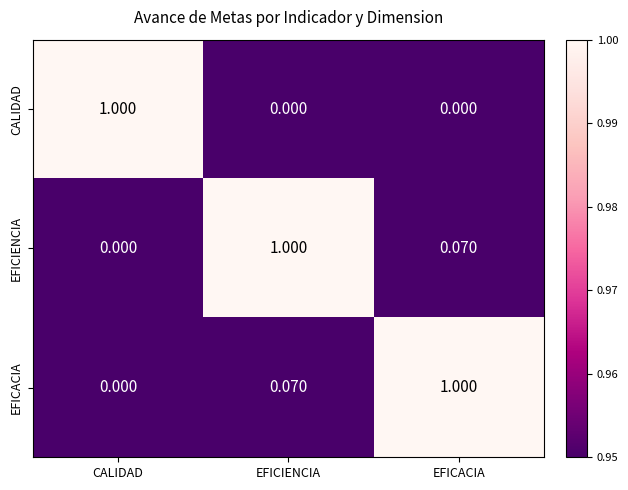

Which category has the highest value in the EFICIENCIA series?

EFICIENCIA